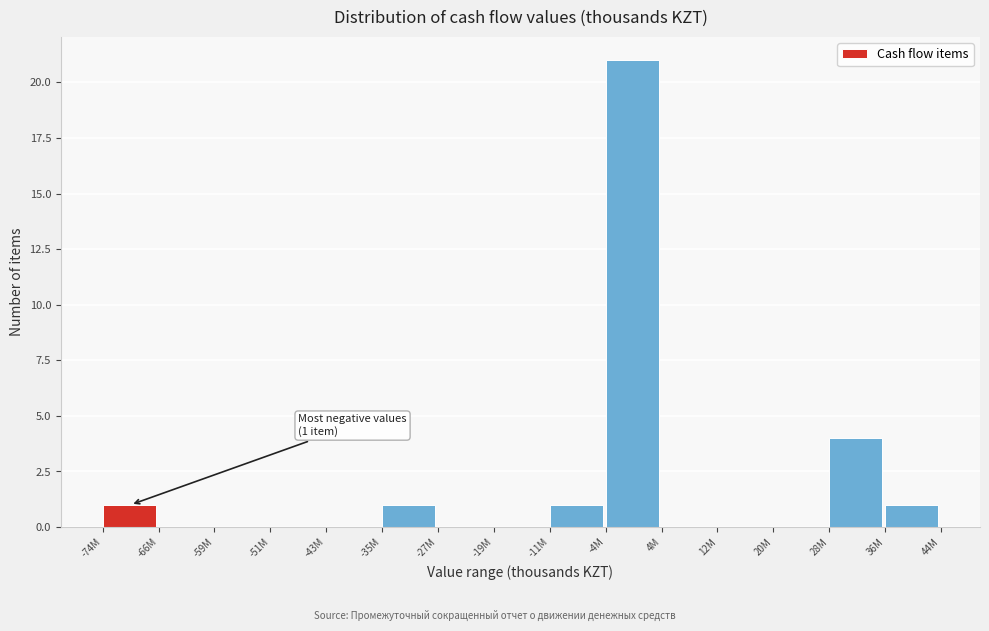

Reading left to right, what are all the values shown in this chart?

-74M=1	-66M=0	-59M=0	-51M=0	-43M=0	-35M=1	-27M=0	-19M=0	-11M=1	-4M=21	4M=0	12M=0	20M=0	28M=4	36M=1